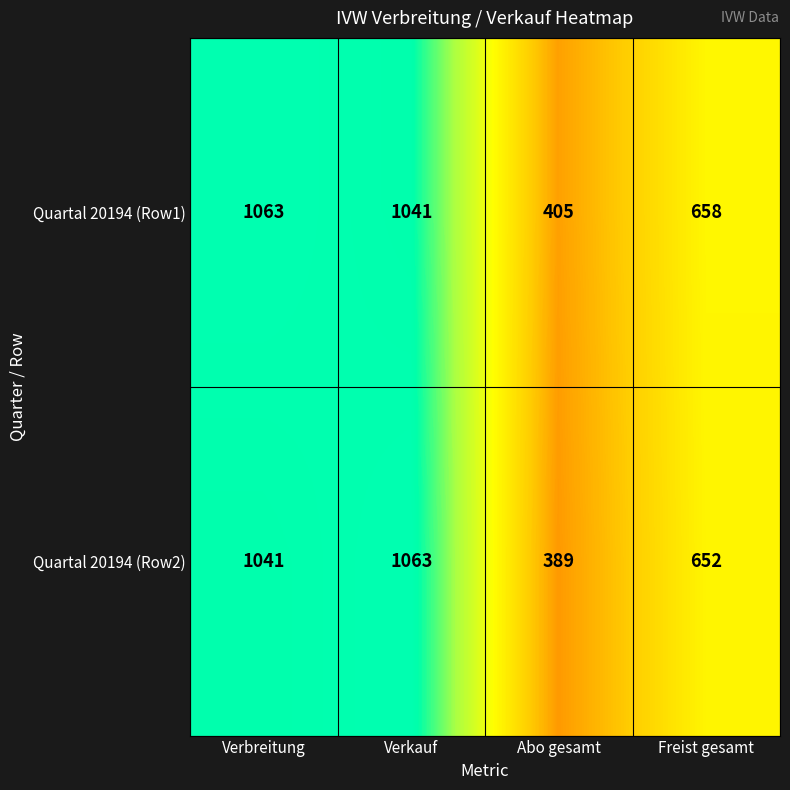

What is the greatest value displayed?

1063